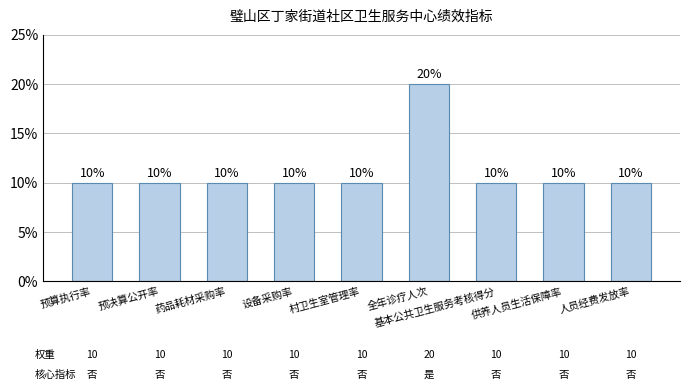

What is the sum of all values?

100